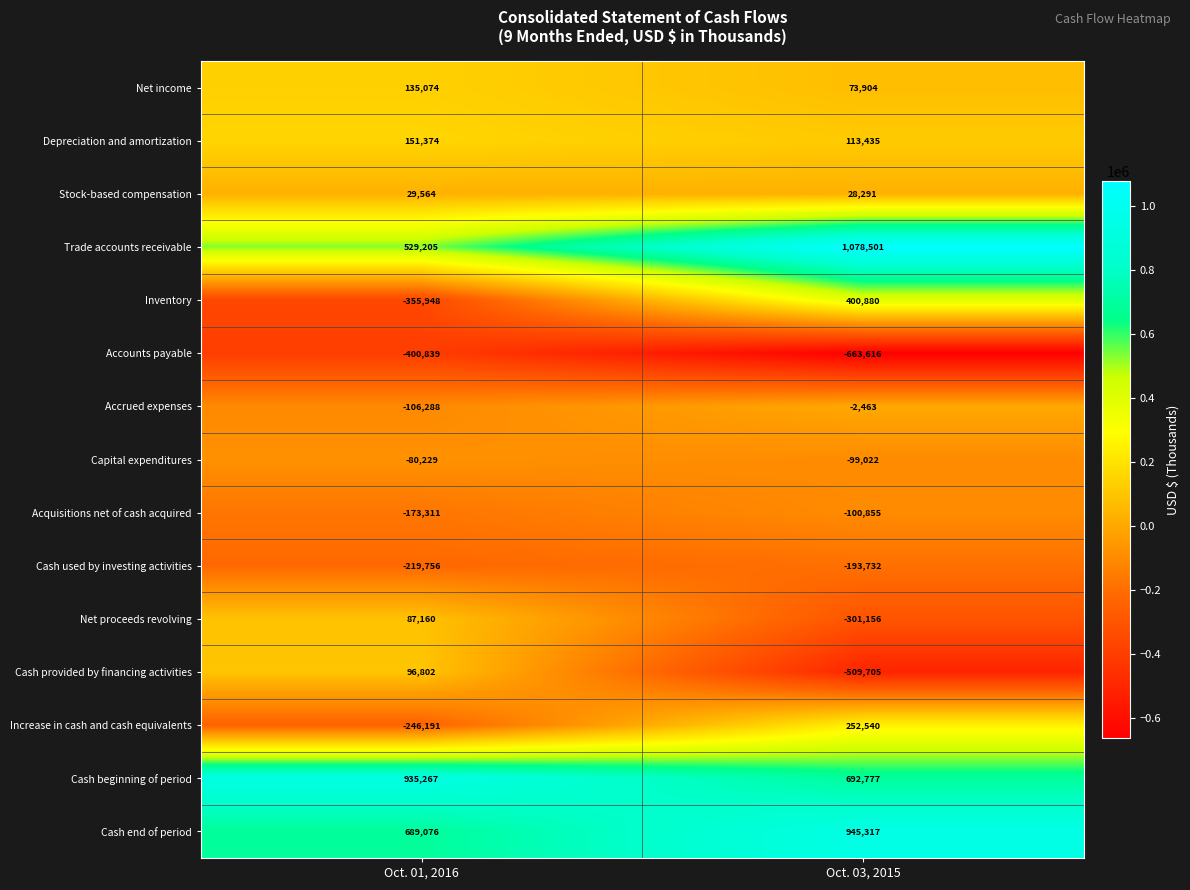

What is the difference between the maximum and minimum values in the Net proceeds revolving series?

388316